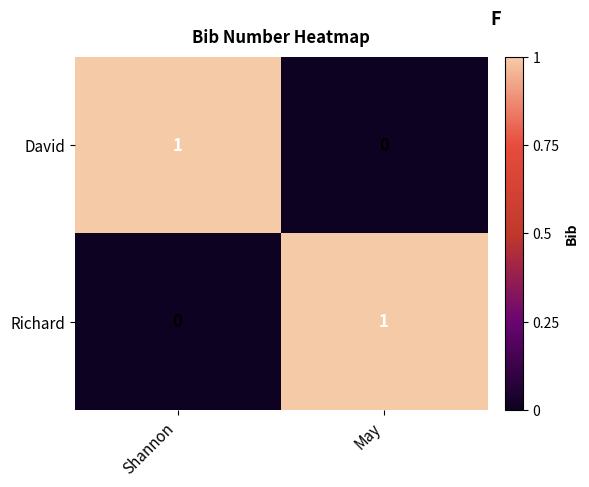

Is the value of David at Shannon greater than the value of Richard at Shannon?

Yes